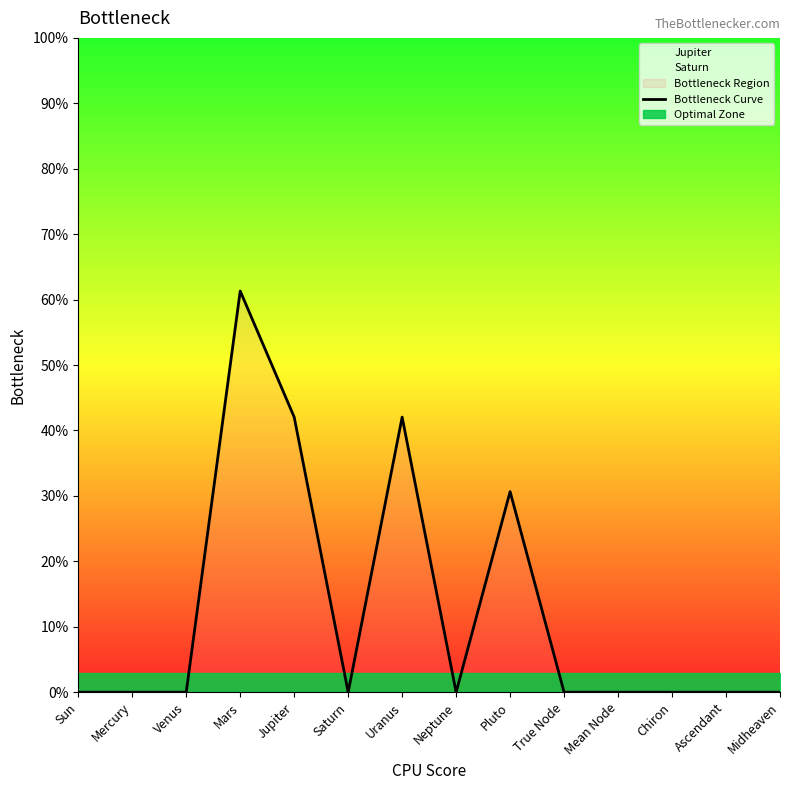

How many points are lower than both their immediate neighbors (excluding endpoints)?

2